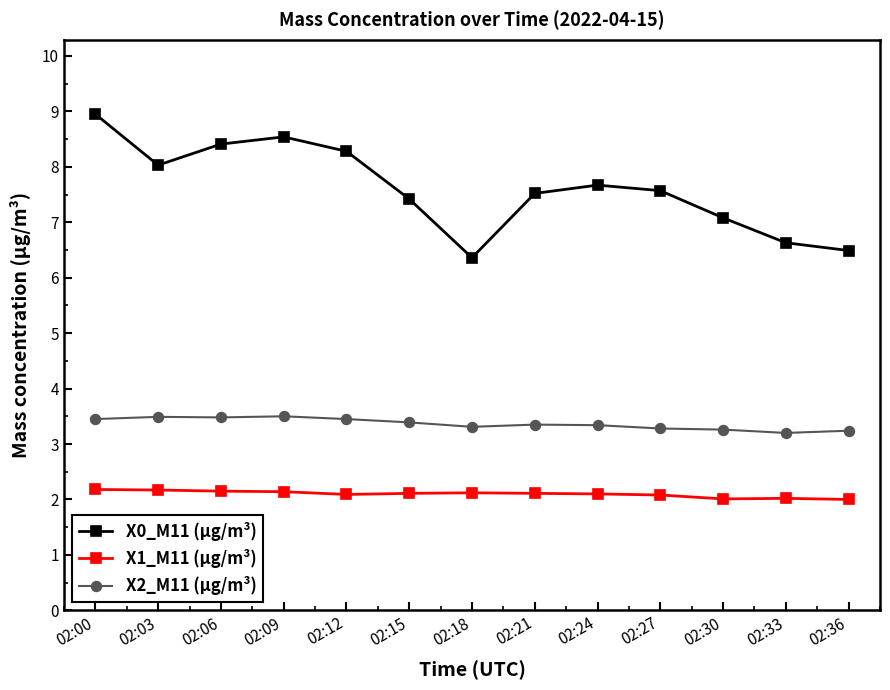

What is the difference between the highest and lowest values at 02:36?

4.5